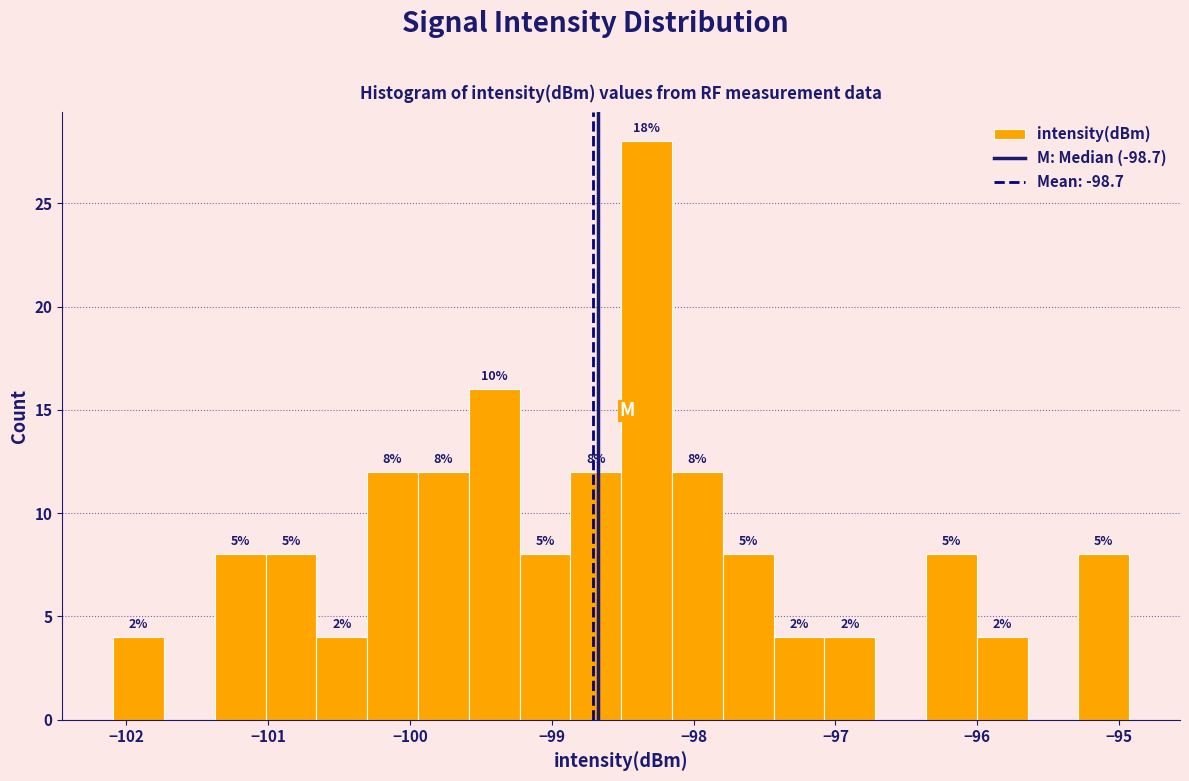

Around what value on the x-axis is the tallest bar? Give the approximate position of its centre, as read against the axis.

-98.3